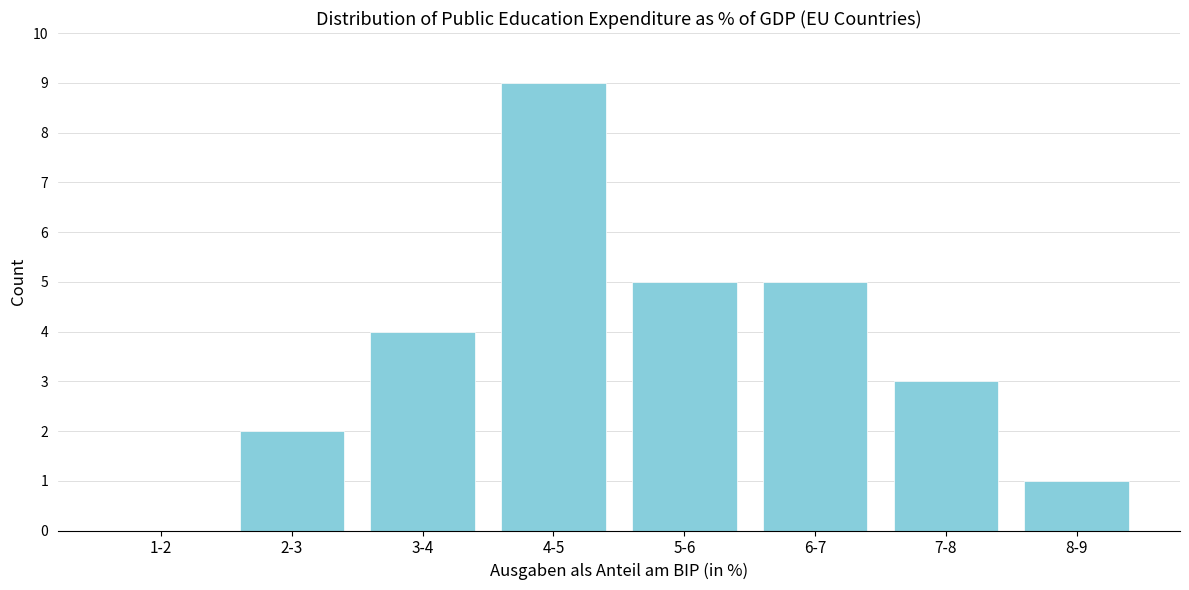

Reading left to right, transcribe all the data shown in this chart.

1-2=0	2-3=2	3-4=4	4-5=9	5-6=5	6-7=5	7-8=3	8-9=1